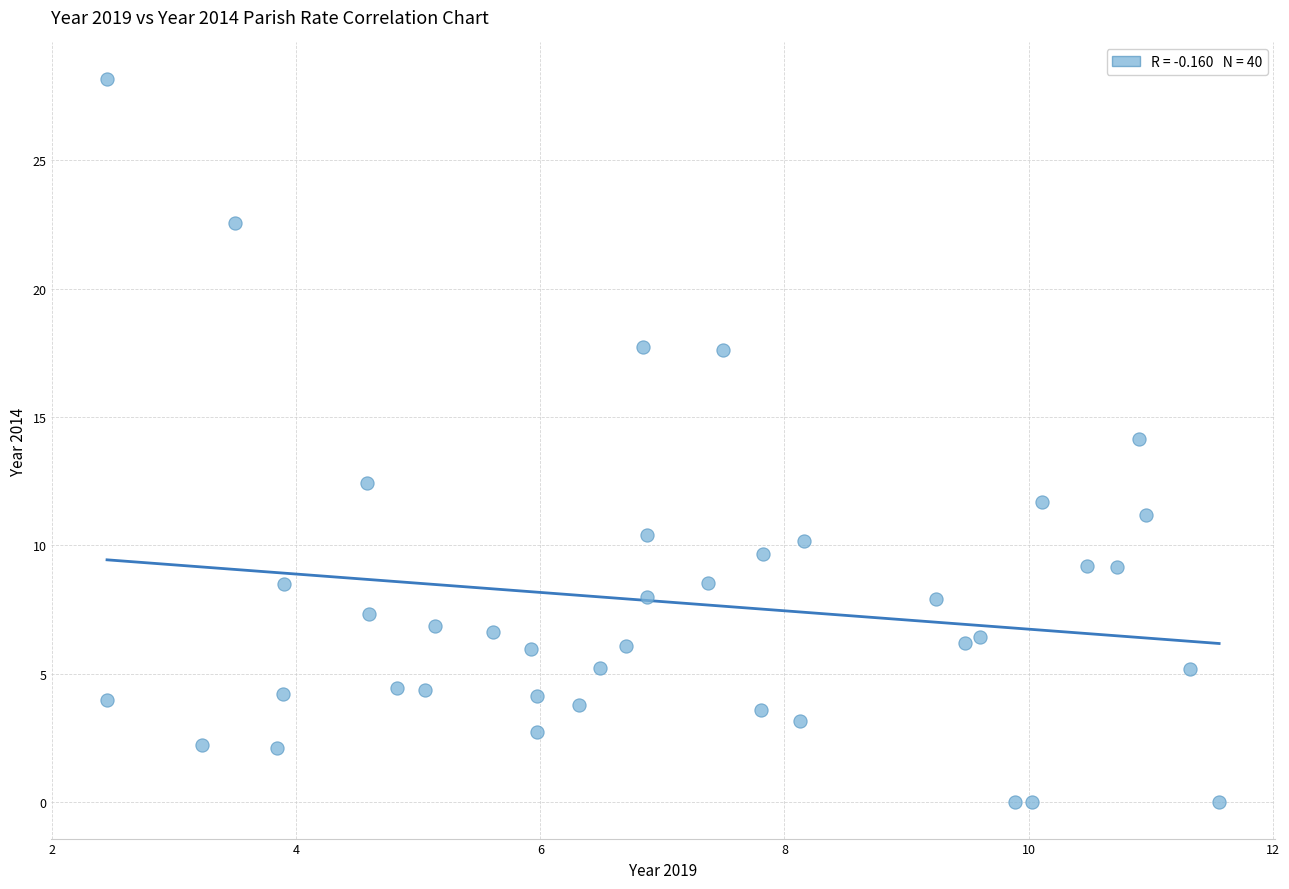

What is the range of X values (max minus min)?

9.1